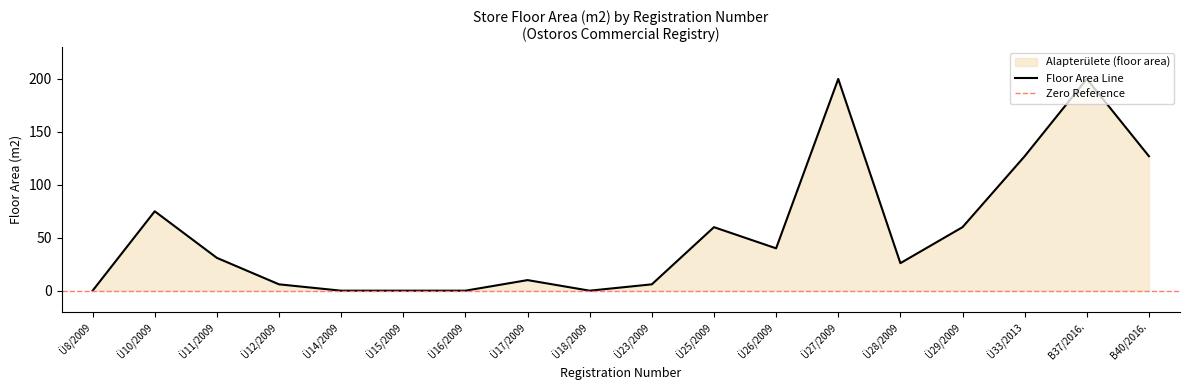

How many values exceed 31?

8